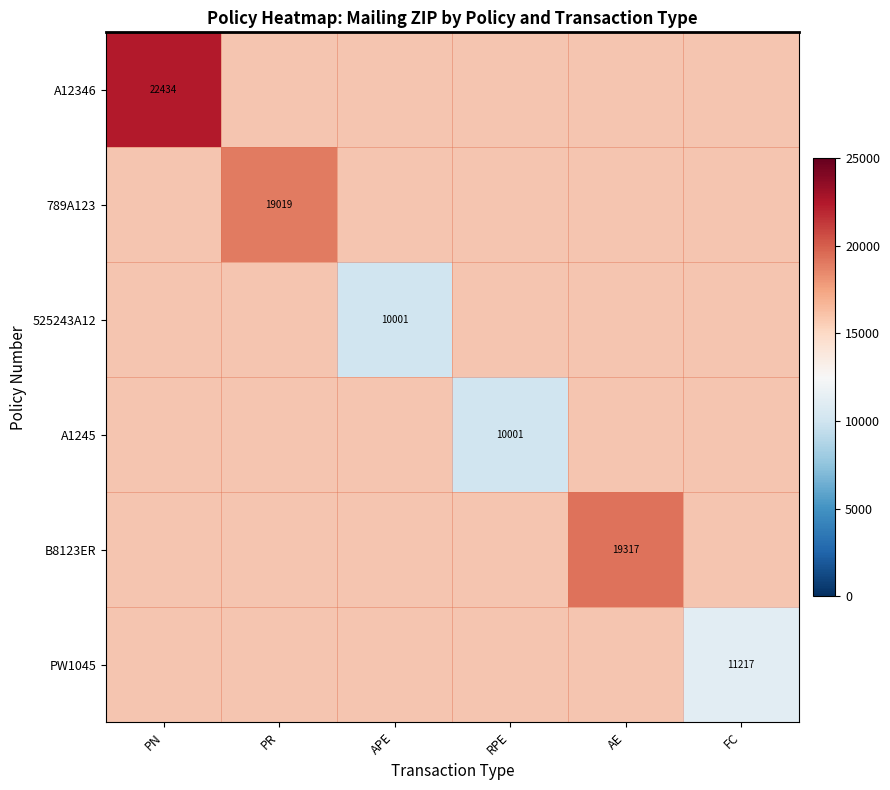

What is the greatest value displayed?

22434.0